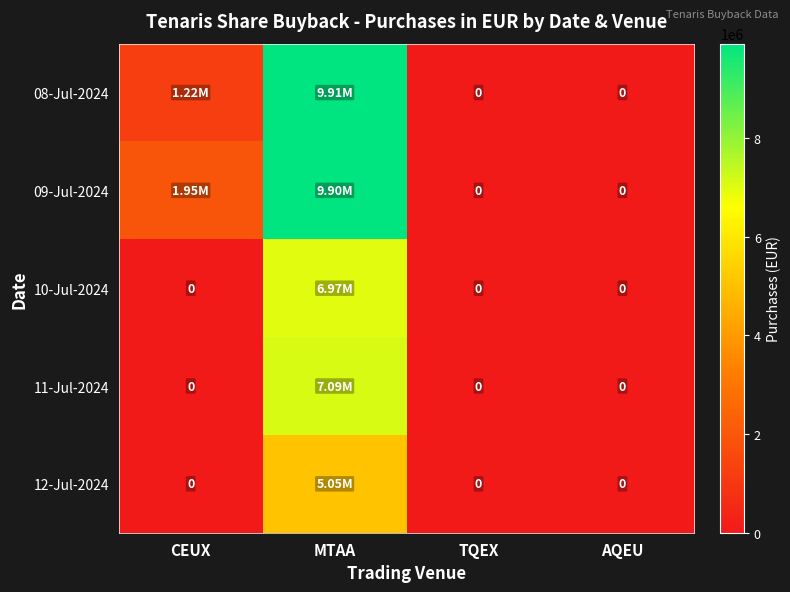

How many 12-Jul-2024 values are between 0 and 5047665?

4